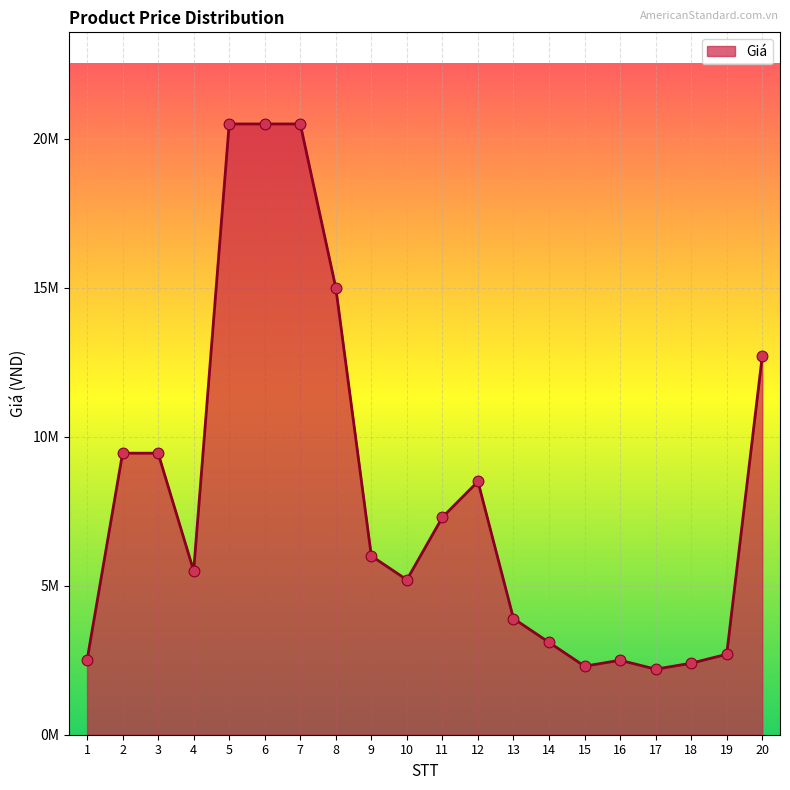

What is the ratio of the value at 3 to the value at 14?

3.0